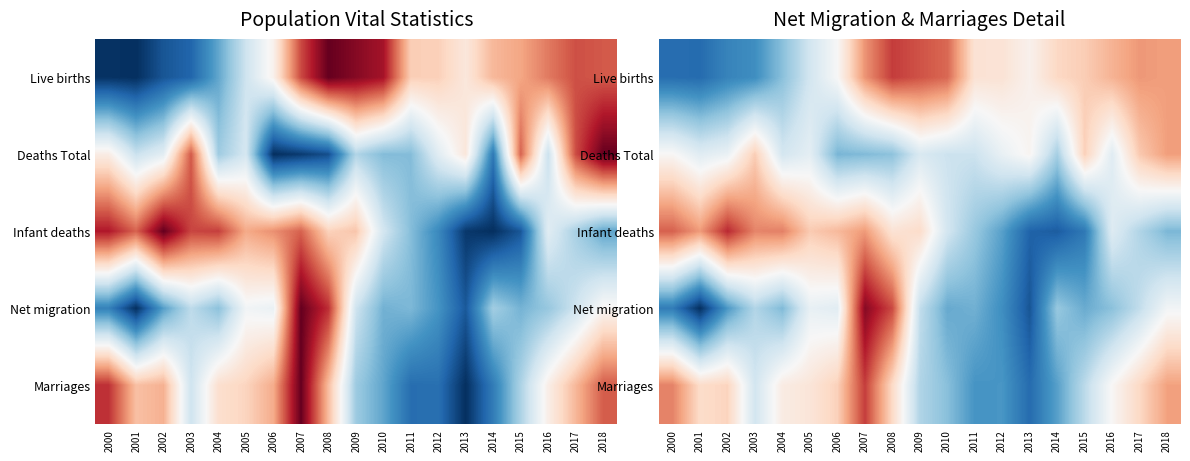

Which category has the highest value across all series?

2007